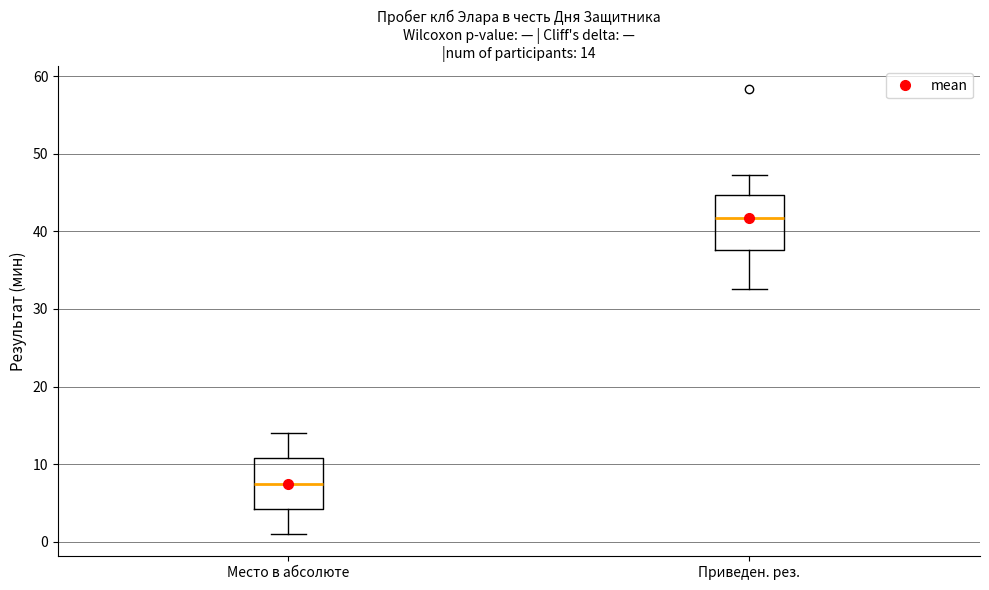

Which box has the lowest median line?

Место в абсолюте